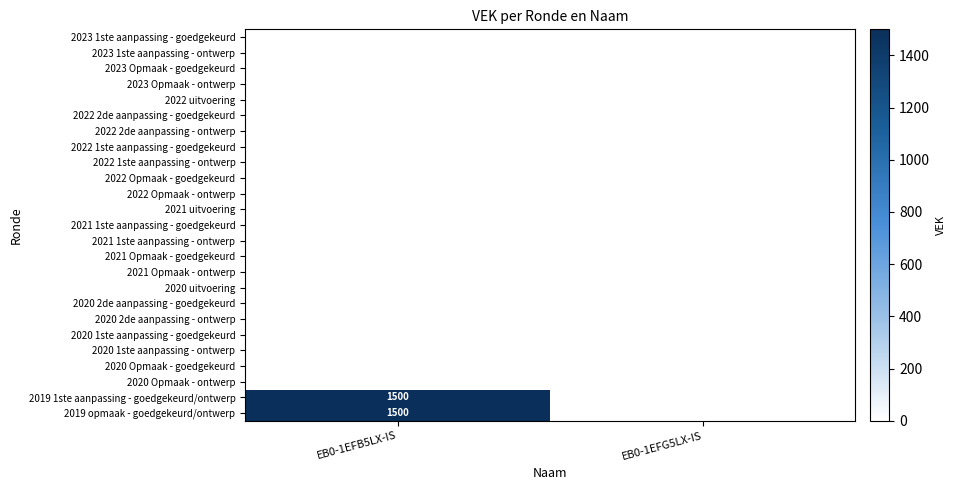

At EB0-1EFG5LX-IS, list the series in order from smallest to largest.

2023 1ste aanpassing - goedgekeurd, 2023 1ste aanpassing - ontwerp, 2023 Opmaak - goedgekeurd, 2023 Opmaak - ontwerp, 2022 uitvoering, 2022 2de aanpassing - goedgekeurd, 2022 2de aanpassing - ontwerp, 2022 1ste aanpassing - goedgekeurd, 2022 1ste aanpassing - ontwerp, 2022 Opmaak - goedgekeurd, 2022 Opmaak - ontwerp, 2021 uitvoering, 2021 1ste aanpassing - goedgekeurd, 2021 1ste aanpassing - ontwerp, 2021 Opmaak - goedgekeurd, 2021 Opmaak - ontwerp, 2020 uitvoering, 2020 2de aanpassing - goedgekeurd, 2020 2de aanpassing - ontwerp, 2020 1ste aanpassing - goedgekeurd, 2020 1ste aanpassing - ontwerp, 2020 Opmaak - goedgekeurd, 2020 Opmaak - ontwerp, 2019 1ste aanpassing - goedgekeurd/ontwerp, 2019 opmaak - goedgekeurd/ontwerp